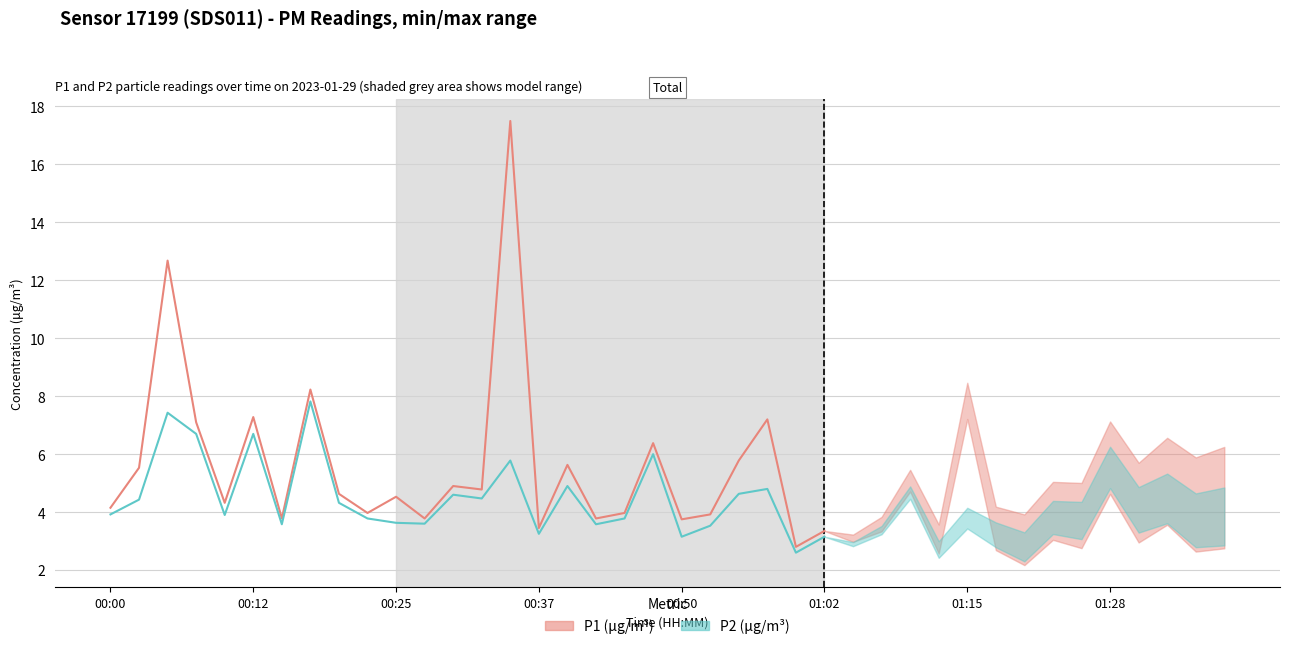

What position from the left is 00:12?

2